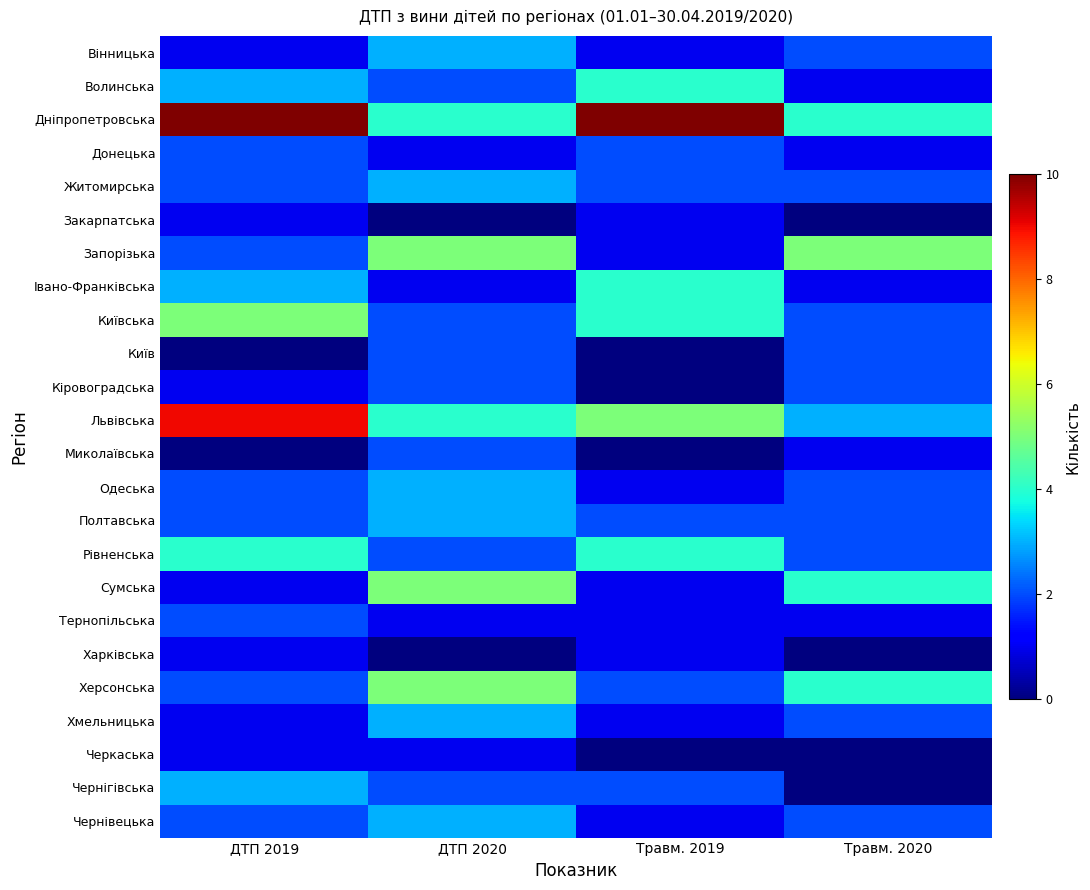

Which category has the lowest value across all series?

ДТП 2020